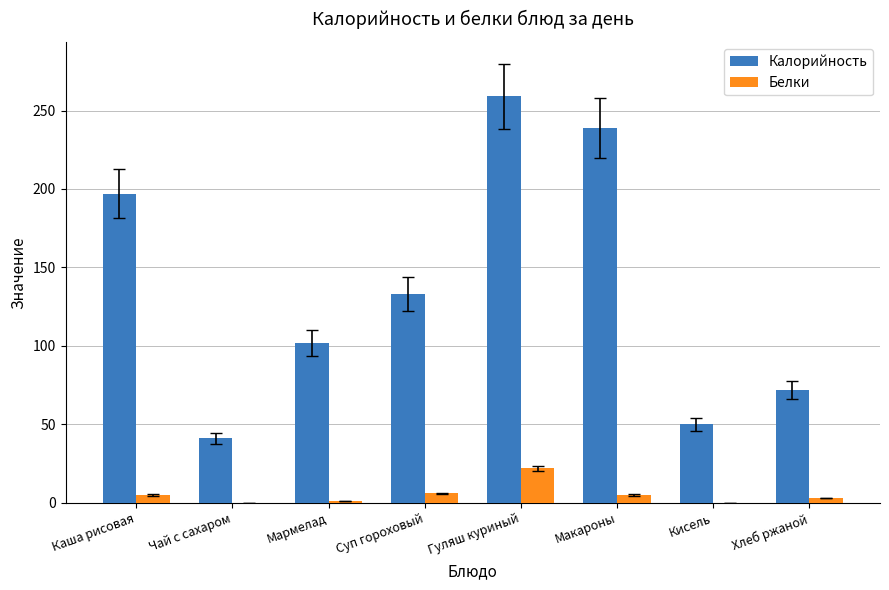

How many distinct data groups are displayed?

2